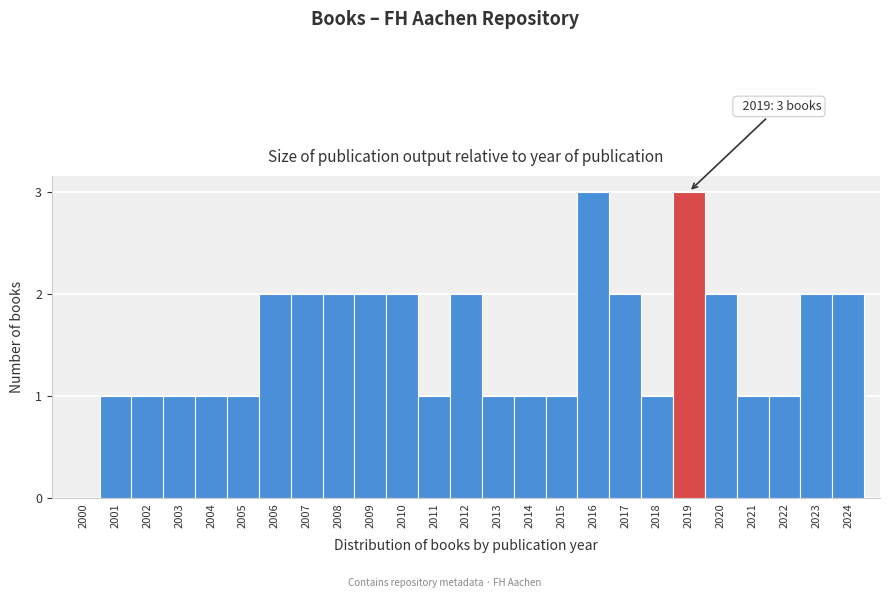

Reading left to right, what are all the values shown in this chart?

2000=0	2001=1	2002=1	2003=1	2004=1	2005=1	2006=2	2007=2	2008=2	2009=2	2010=2	2011=1	2012=2	2013=1	2014=1	2015=1	2016=3	2017=2	2018=1	2019=3	2020=2	2021=1	2022=1	2023=2	2024=2